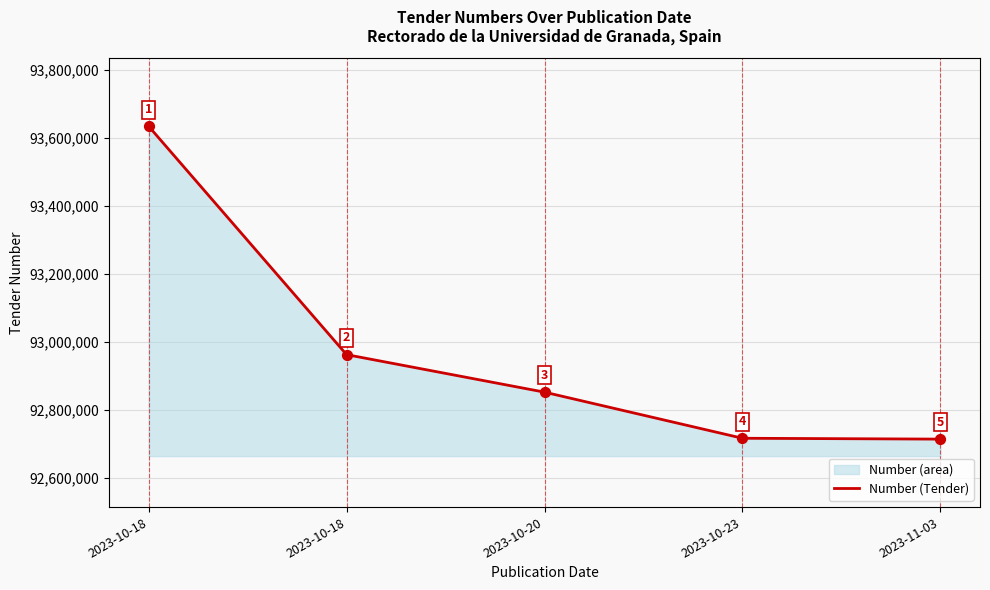

Approximately how many times larger is the value at 2023-10-18 compared to 2023-10-18?

1.0